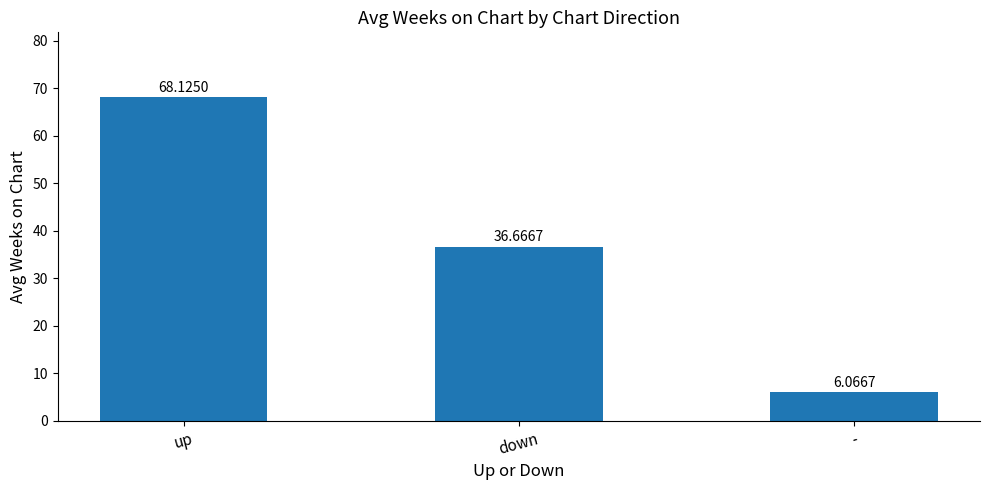

List the labels in order of value, smallest first.

-, down, up